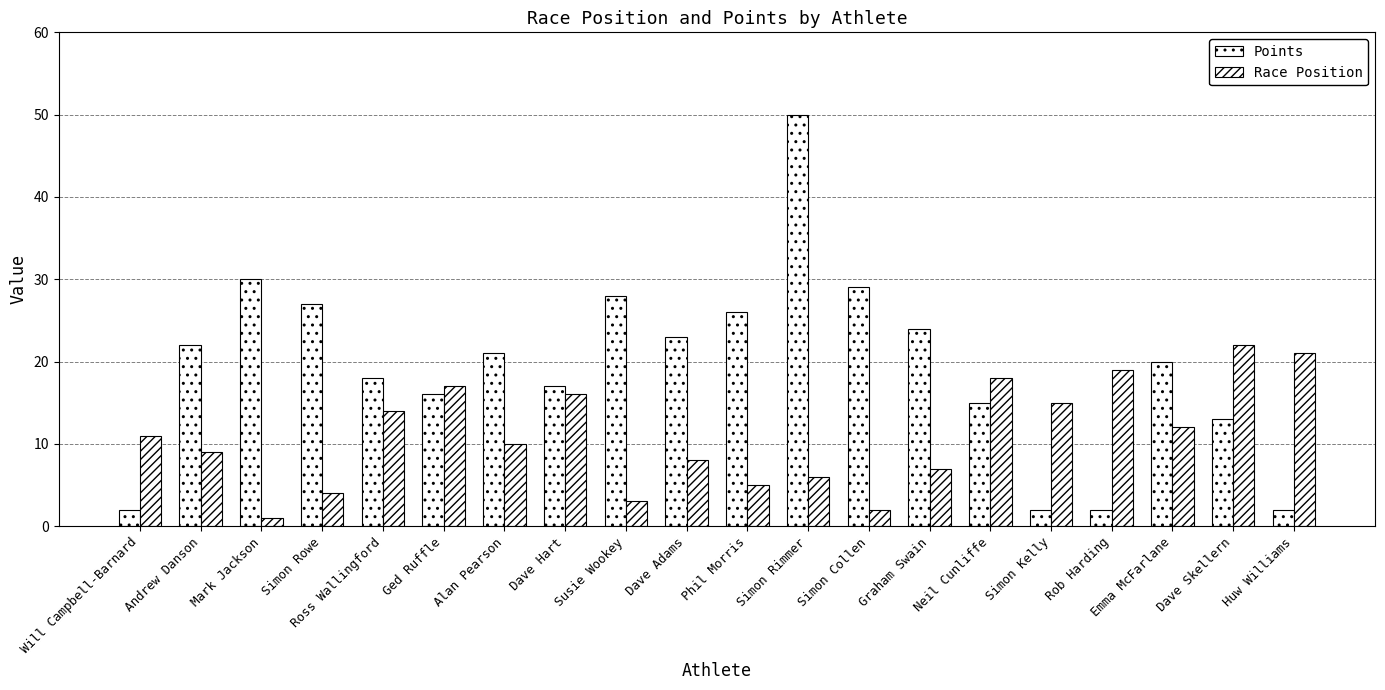

How many bars are there in each group?

2